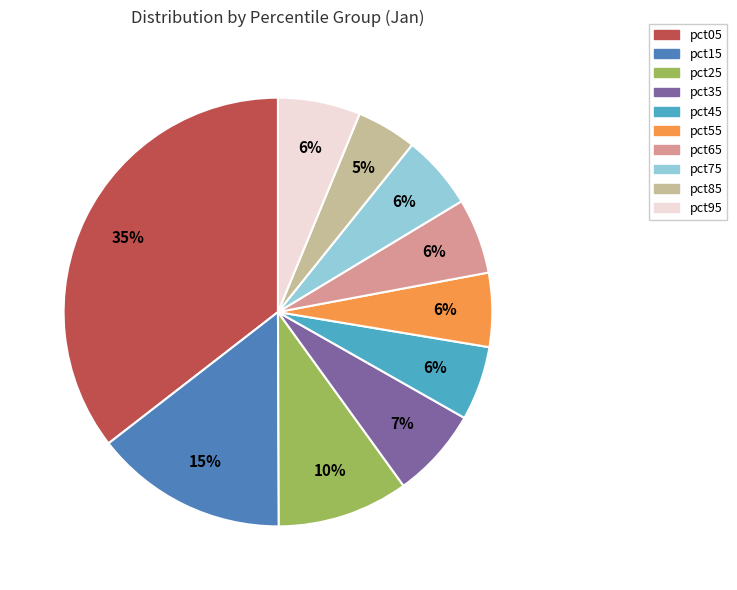

Which category has the biggest portion of the pie?

pct05